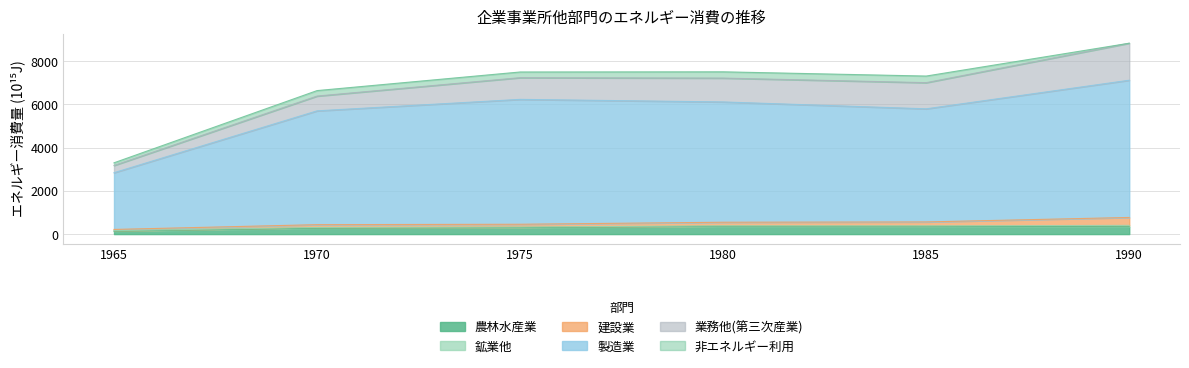

The 農林水産業 series shows 360.0 at 1985. True or false?

True